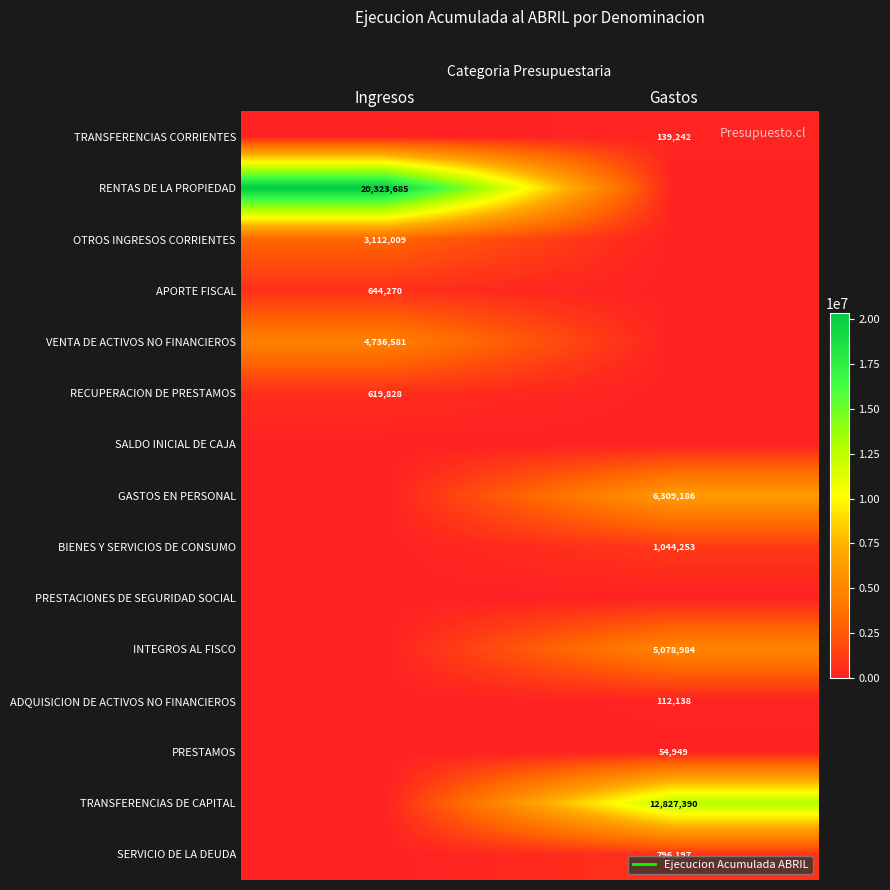

Rank the series by their maximum value, from lowest to highest.

SALDO INICIAL DE CAJA, PRESTACIONES DE SEGURIDAD SOCIAL, PRESTAMOS, ADQUISICION DE ACTIVOS NO FINANCIEROS, TRANSFERENCIAS CORRIENTES, RECUPERACION DE PRESTAMOS, APORTE FISCAL, SERVICIO DE LA DEUDA, BIENES Y SERVICIOS DE CONSUMO, OTROS INGRESOS CORRIENTES, VENTA DE ACTIVOS NO FINANCIEROS, INTEGROS AL FISCO, GASTOS EN PERSONAL, TRANSFERENCIAS DE CAPITAL, RENTAS DE LA PROPIEDAD